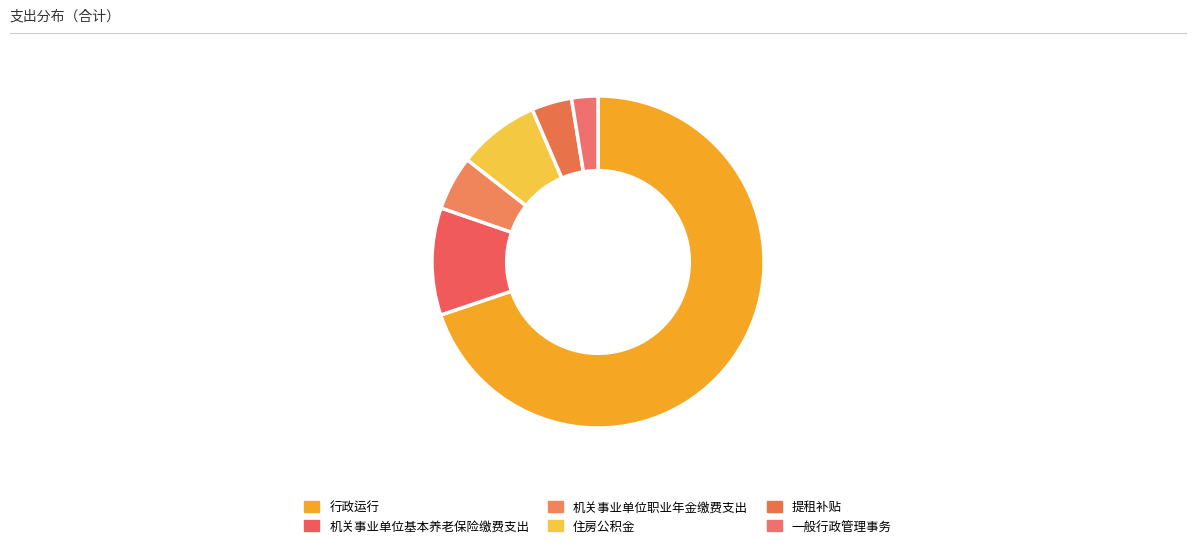

To the nearest percent, what is the difference between the 住房公积金 and 行政运行 slice percentages?

62%